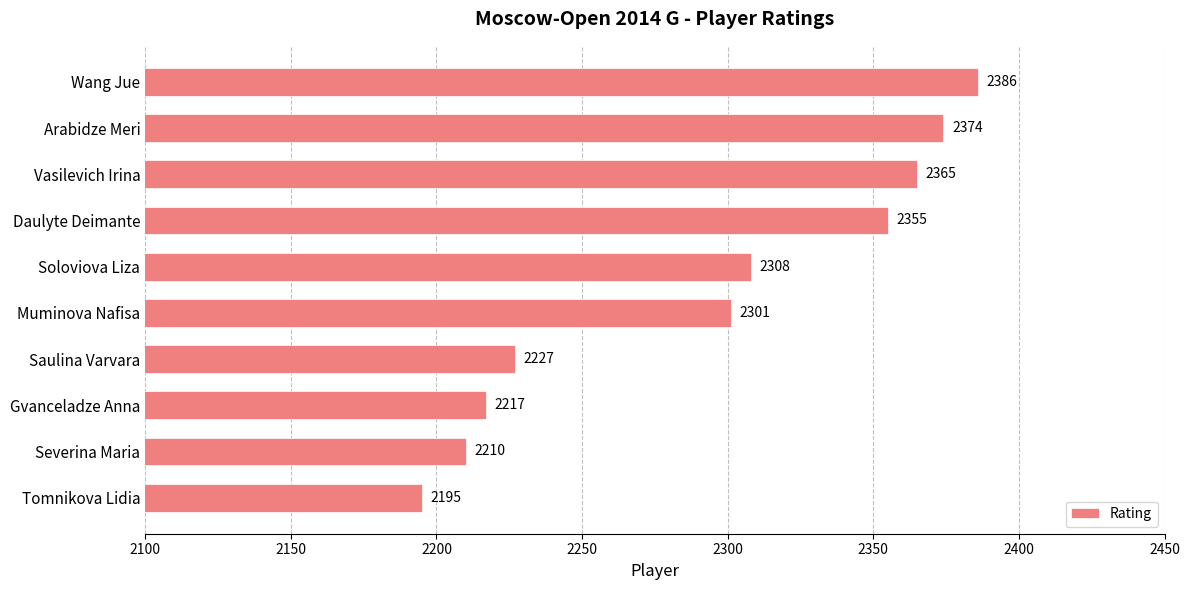

The chart shows a value of 1551 at Daulyte Deimante. True or false?

False